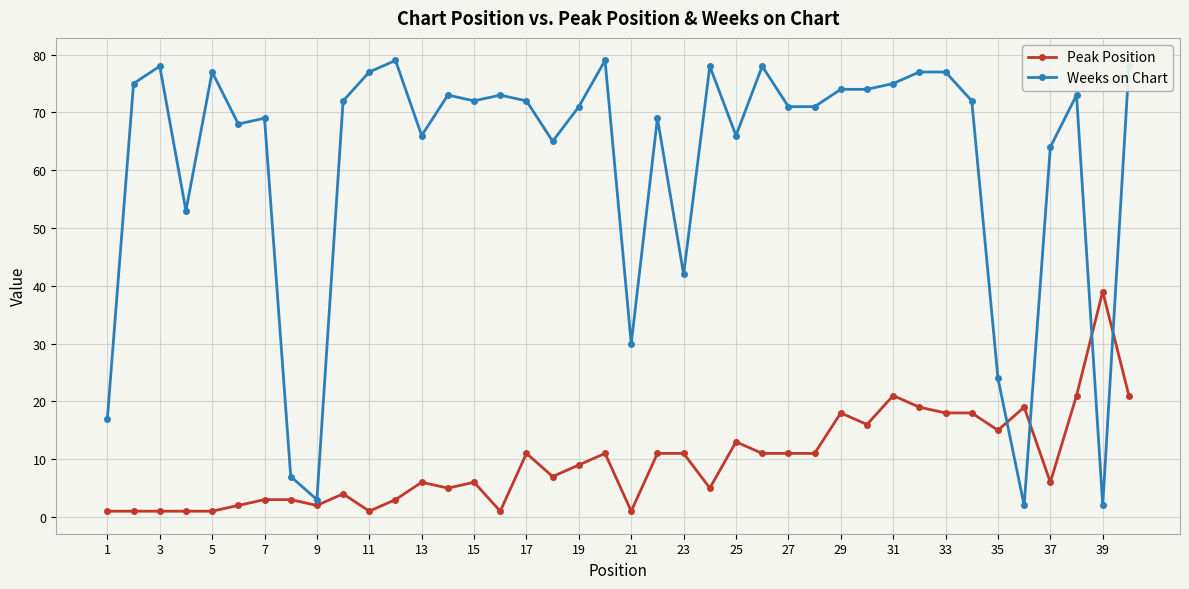

True or false: Weeks on Chart and Peak Position cross at least once.

True